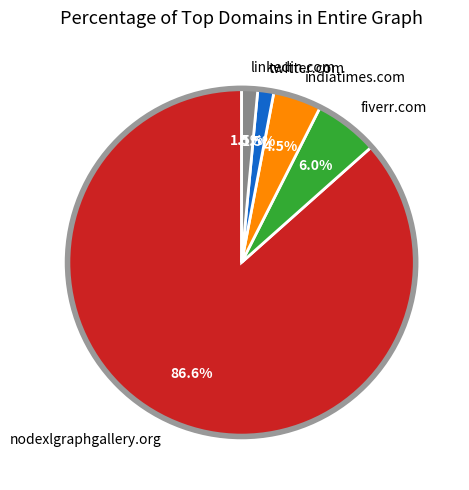

Combined, what portion of the pie is indiatimes.com and twitter.com?

6.0%